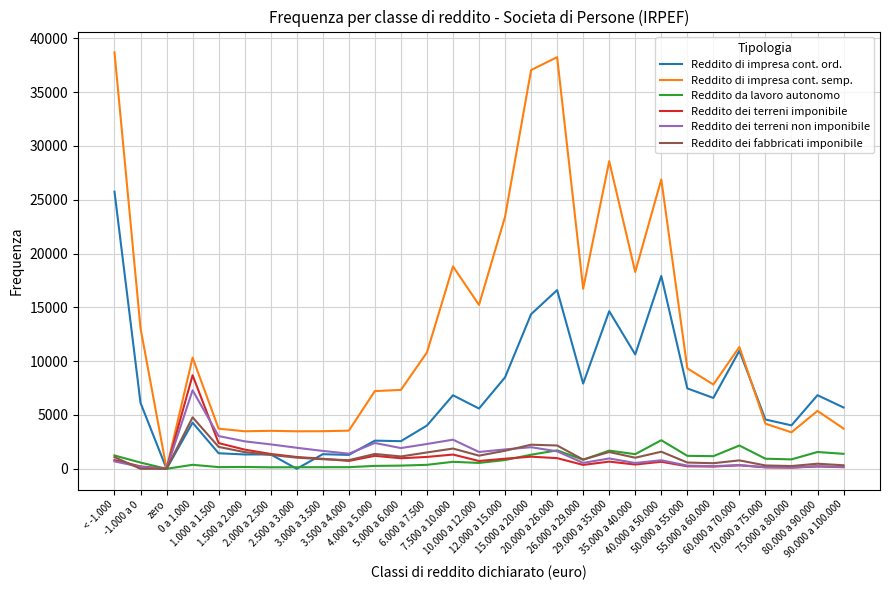

What is the highest value of the Reddito da lavoro autonomo series?

2654